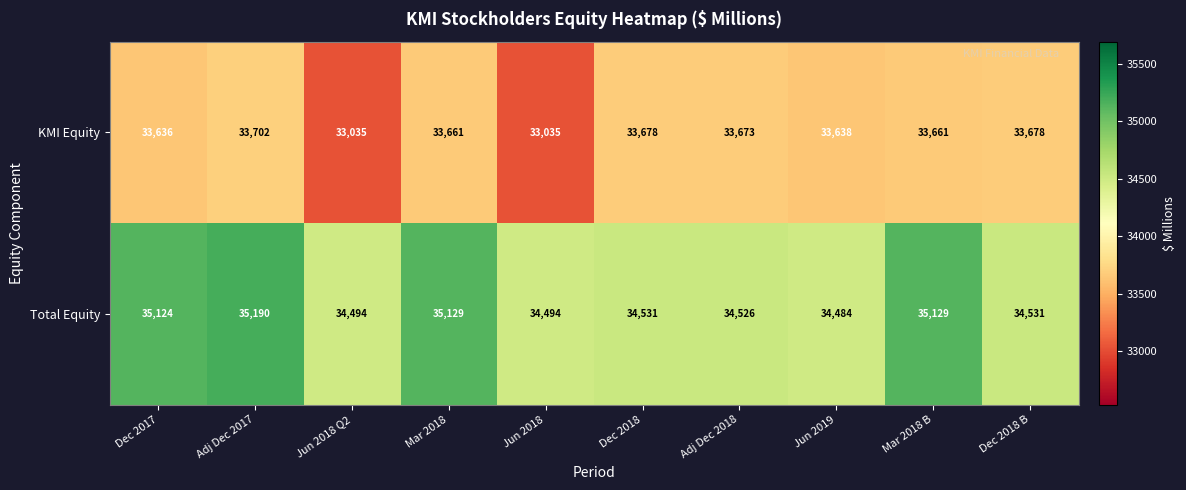

Rank the series at Dec 2018 from highest to lowest value.

Total Equity, KMI Equity